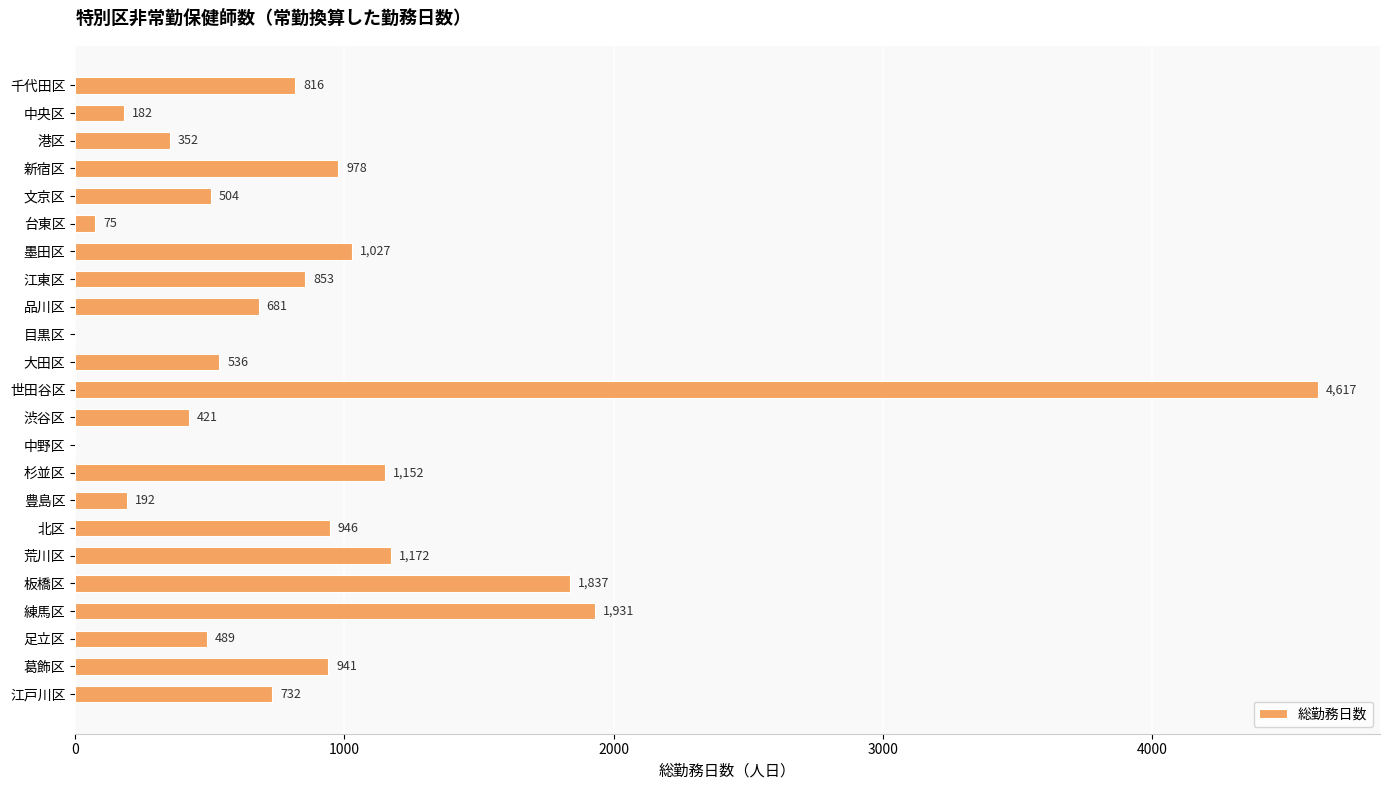

Reading top to bottom, transcribe all the data shown in this chart.

千代田区=816	中央区=182	港区=352	新宿区=978	文京区=504	台東区=75	墨田区=1027	江東区=853	品川区=681	目黒区=0	大田区=536	世田谷区=4617	渋谷区=421	中野区=0	杉並区=1152	豊島区=192	北区=946	荒川区=1172	板橋区=1837	練馬区=1931	足立区=489	葛飾区=941	江戸川区=732